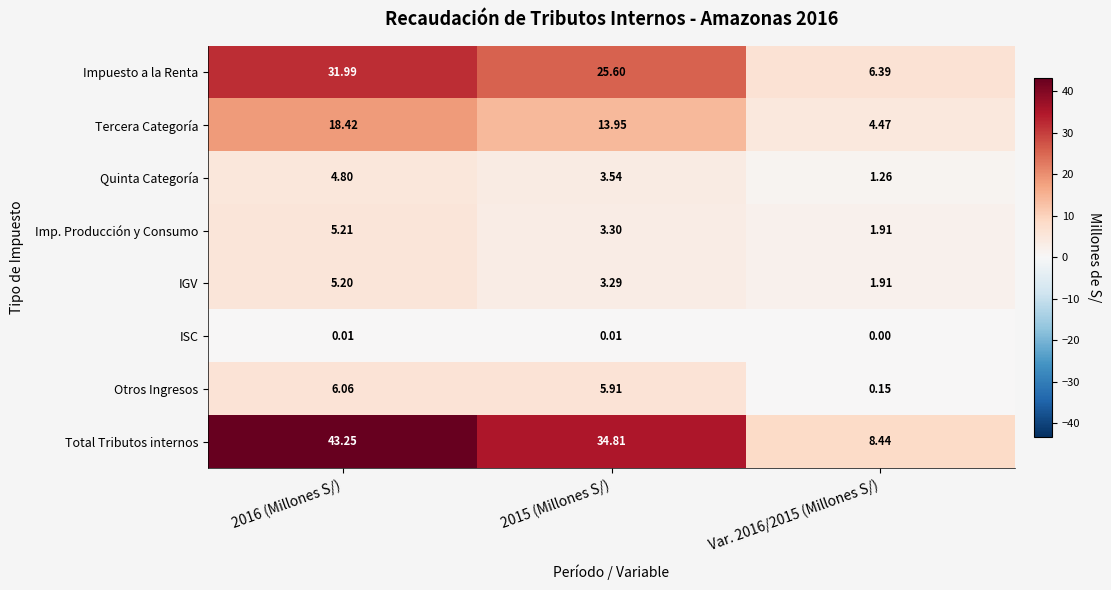

What is the spread (max minus min) of values at Var. 2016/2015 (Millones S/)?

8.4